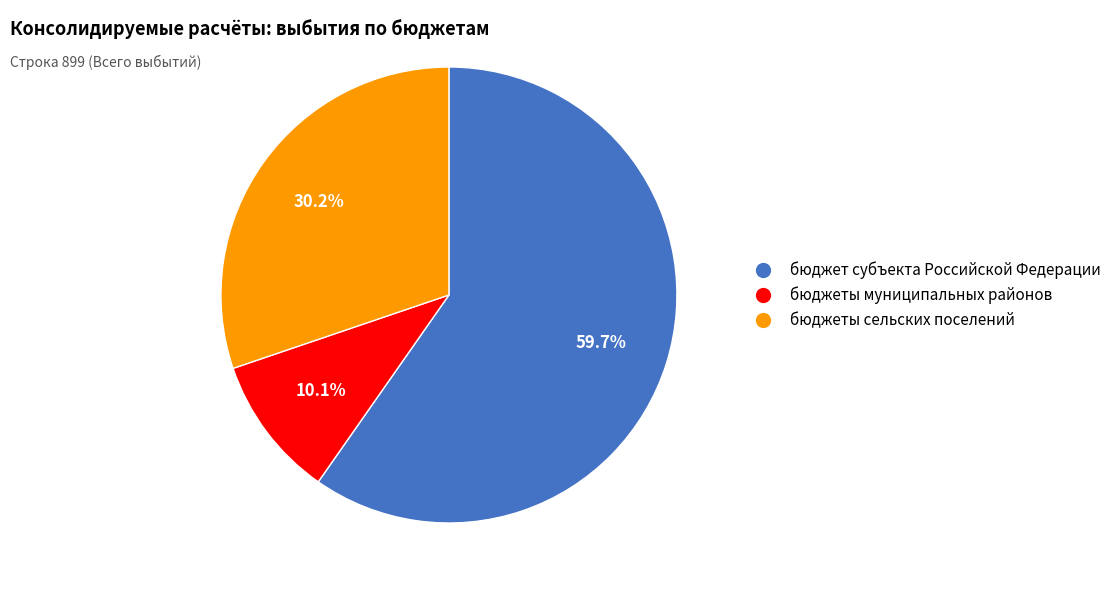

What is the ratio of the value at бюджет субъекта Российской Федерации to the value at бюджеты сельских поселений?

2.0